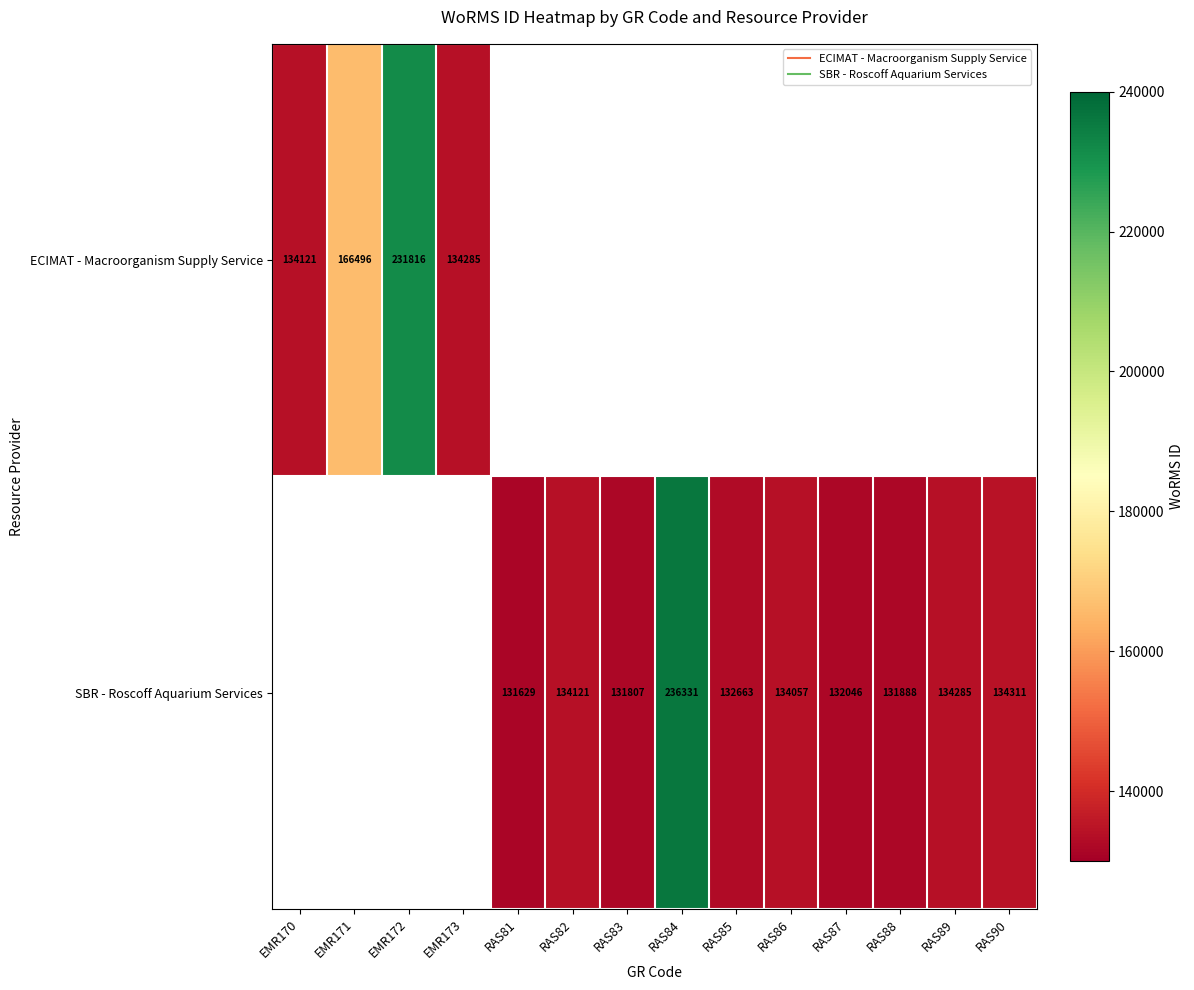

Is the value of SBR - Roscoff Aquarium Services at EMR170 greater than the value of ECIMAT - Macroorganism Supply Service at RAS84?

No